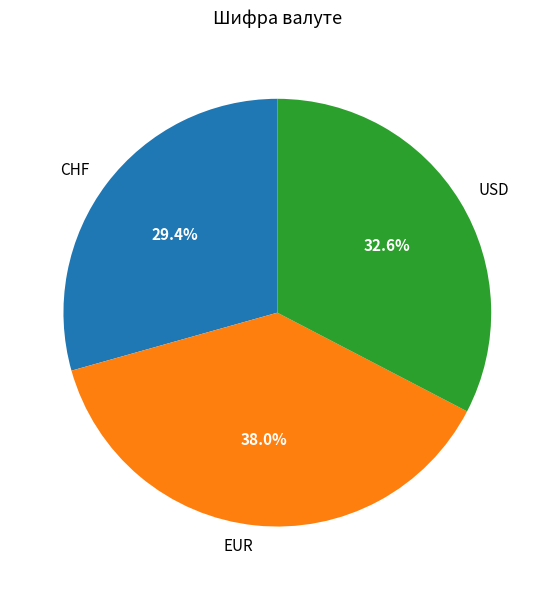

Is there a majority slice in this chart?

No